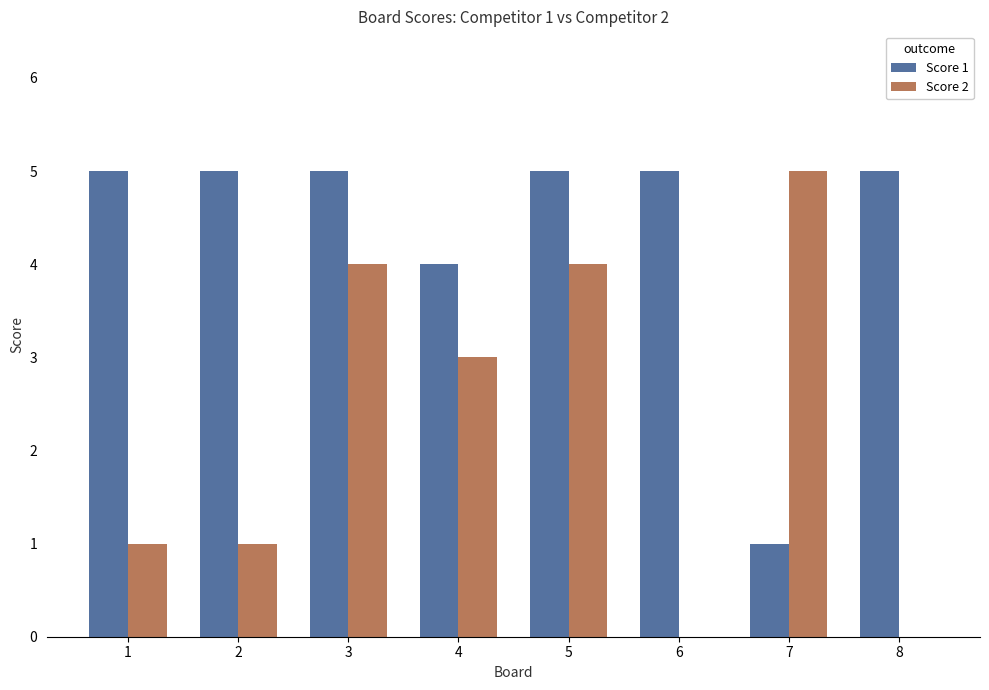

Is the value of Score 2 at 7 greater than the value of Score 1 at 7?

Yes